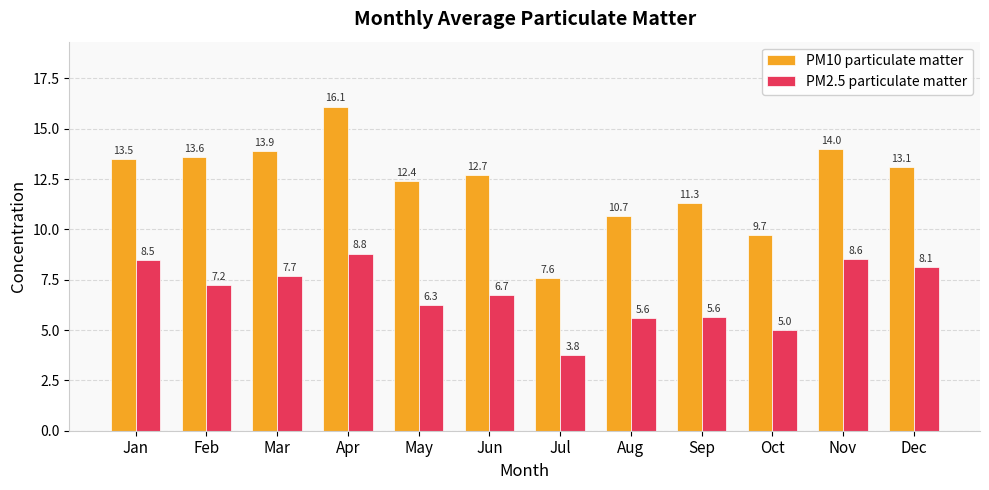

At how many categories does at least one series exceed 11?

9